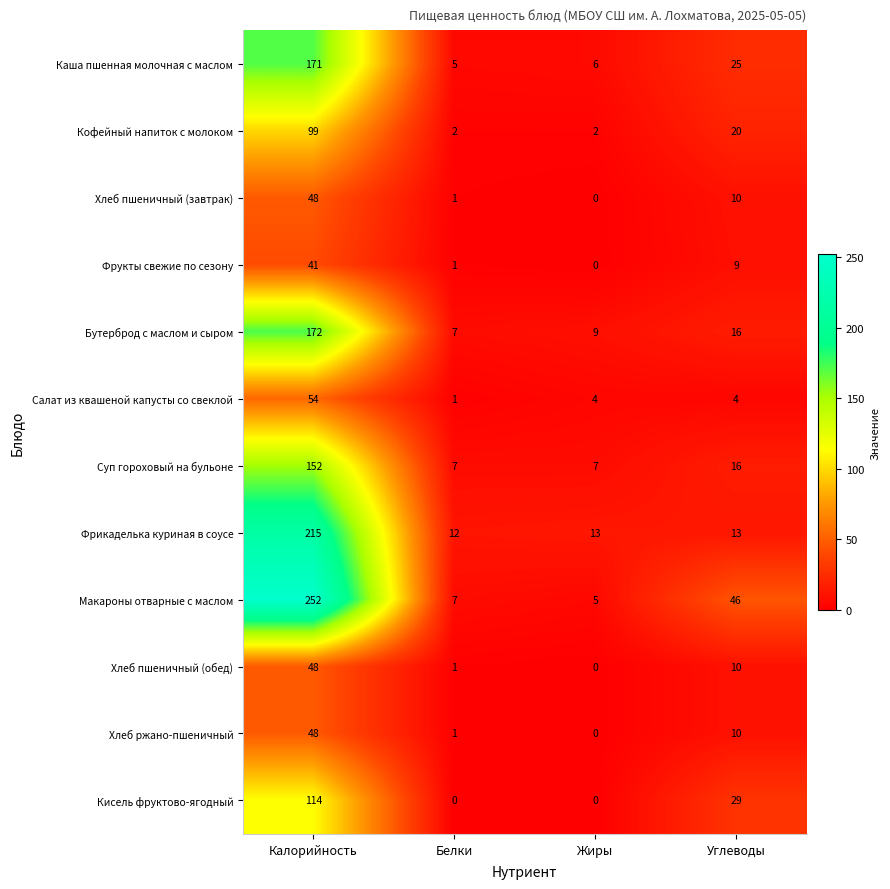

At which category does the chart reach its peak across all series?

Калорийность